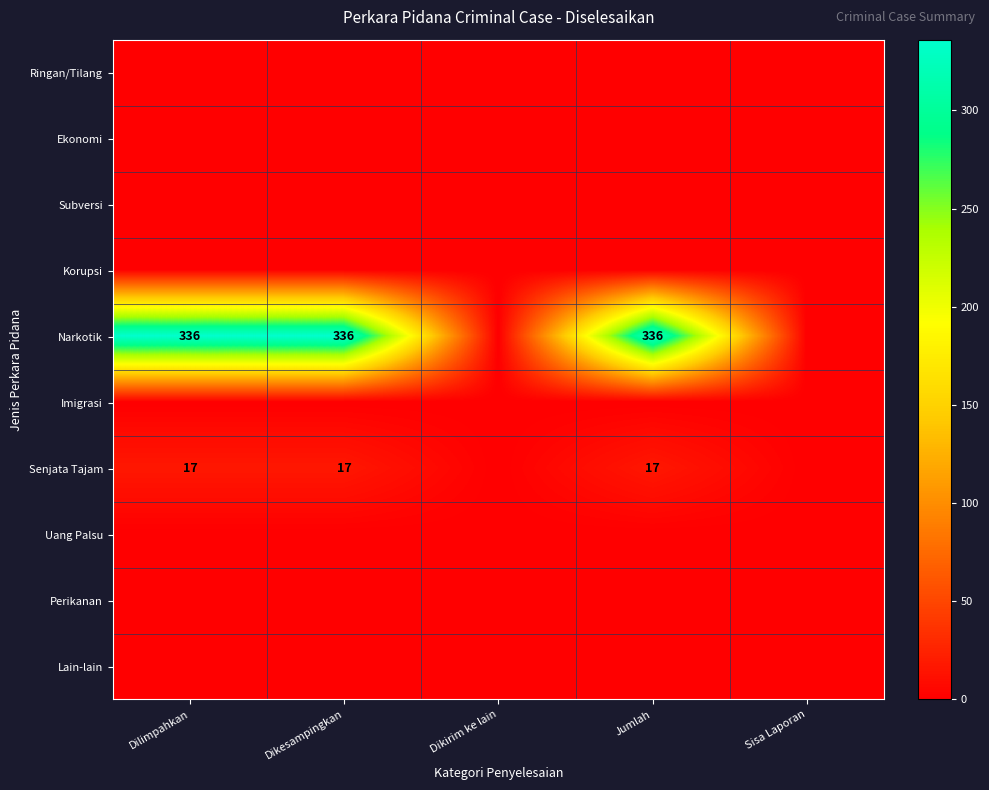

The Senjata Tajam series shows 17 at Dilimpahkan. True or false?

True